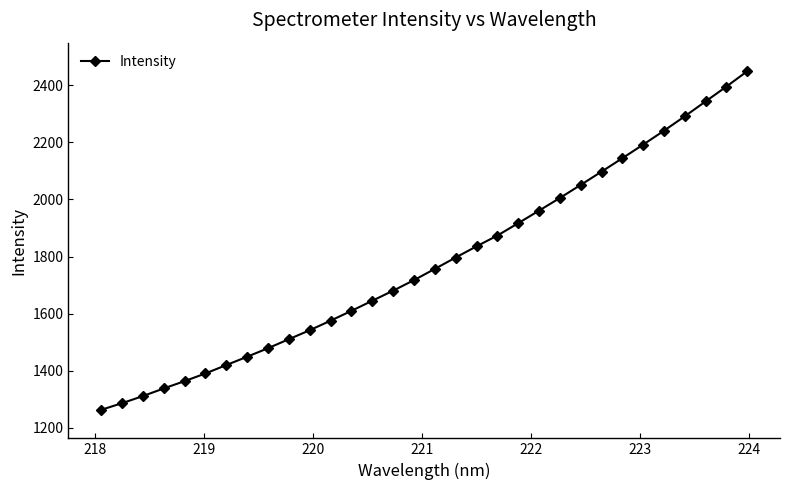

True or false: the data has more than 2 interior local peaks.

False